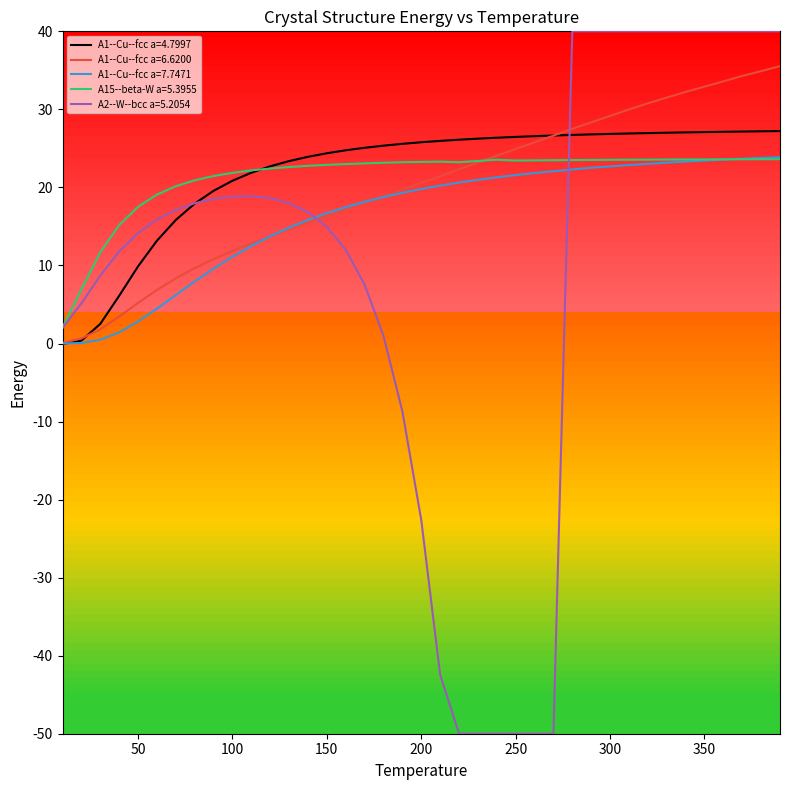

What is the maximum value shown in the chart?

40.0